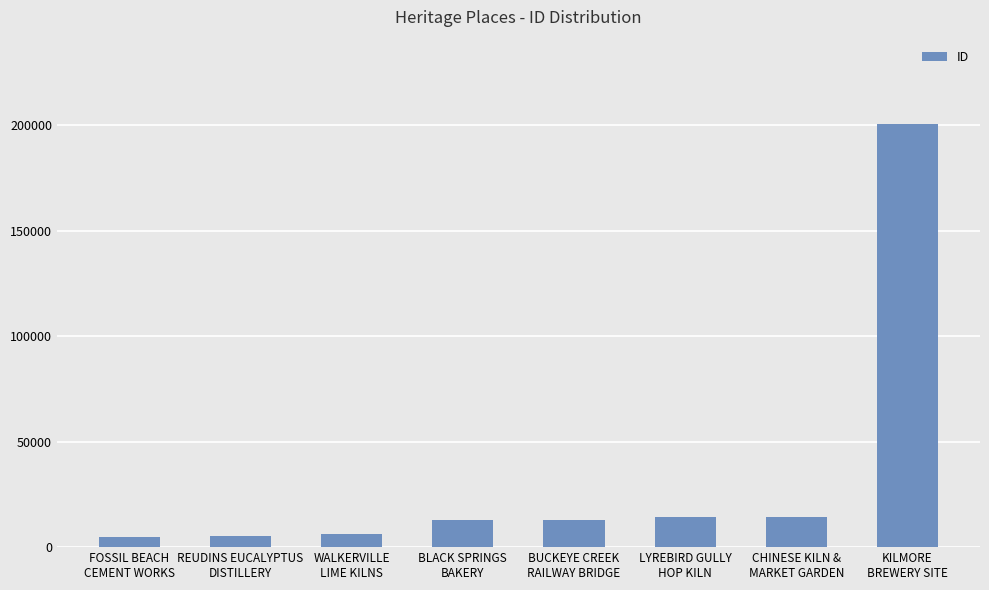

What is the maximum value shown in the chart?

200423